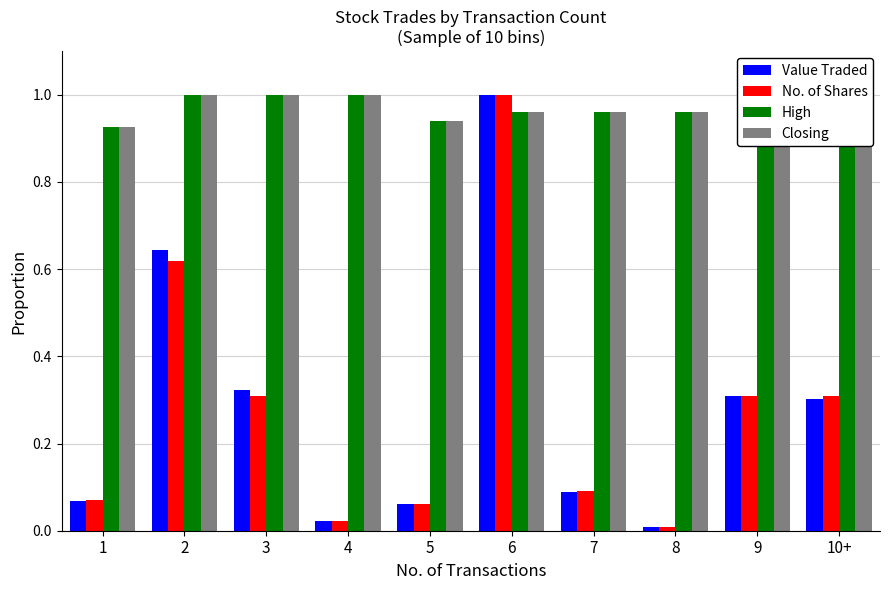

What is the sum of all High values?

9.6